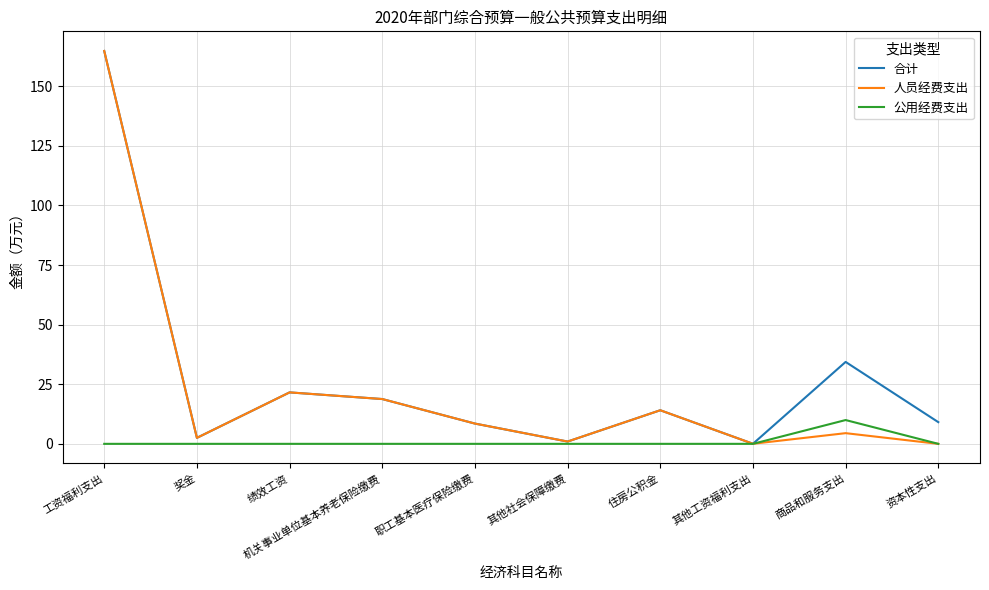

Which category has the highest value in the 人员经费支出 series?

工资福利支出